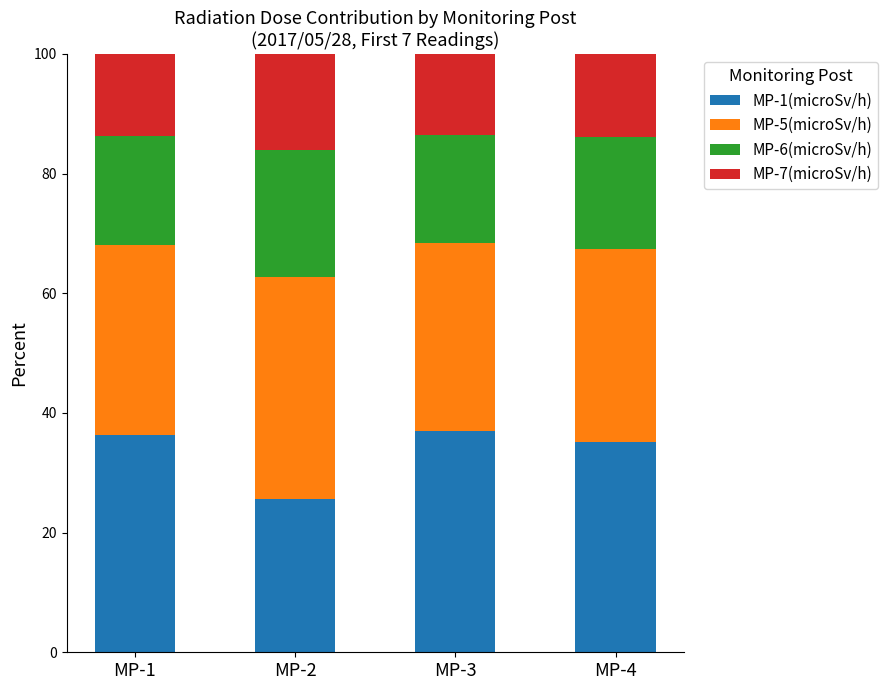

The value of MP-1(microSv/h) at MP-1 is 49.6. True or false?

False